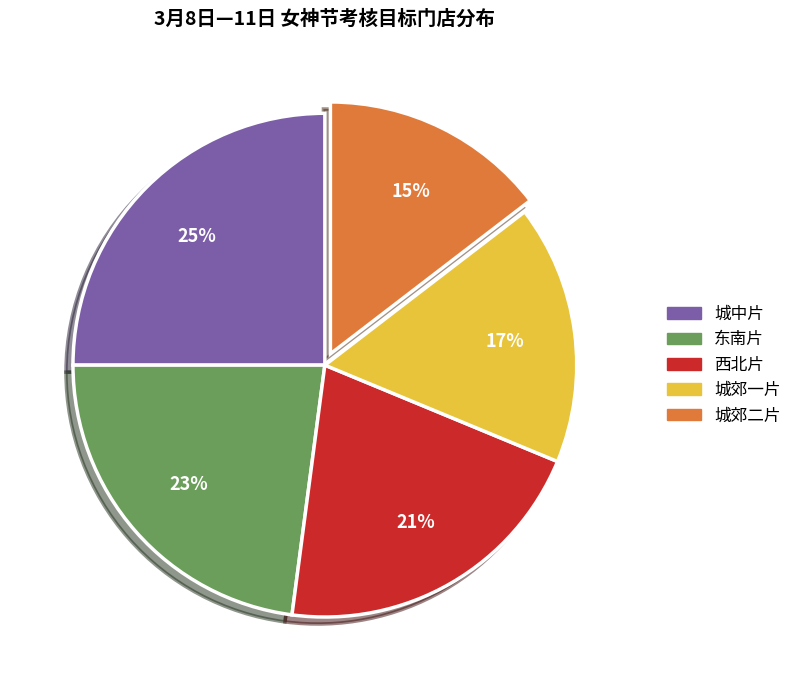

How many slices are in this pie chart?

5